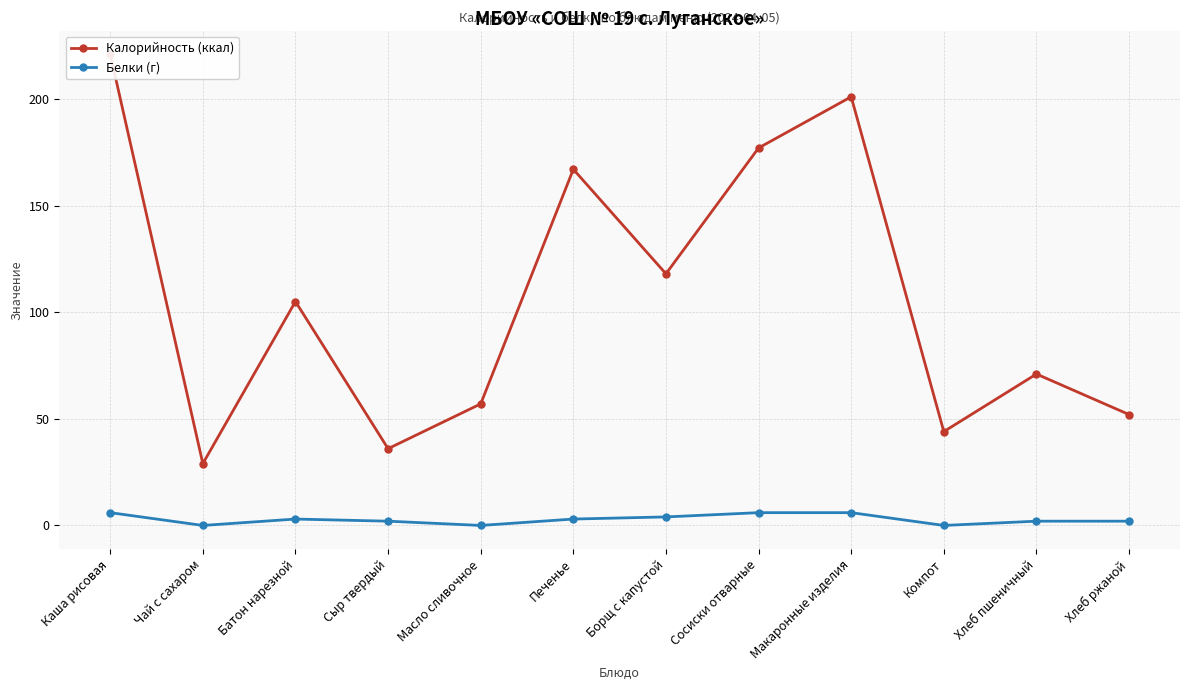

What value does the Белки (г) series have at Макаронные изделия?

6